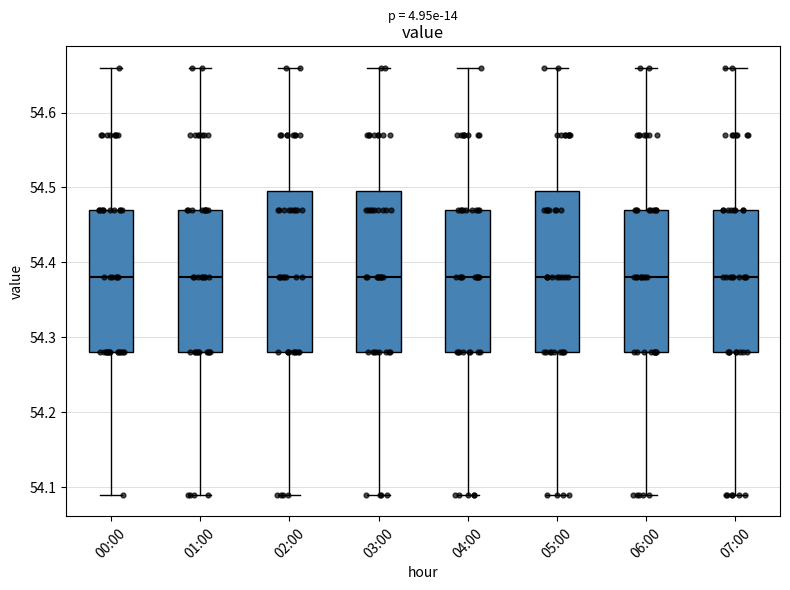

Where does the upper whisker of the box for 04:00 end on the y-axis? The values are not printed on the chart, so give them approximately, as read against the axis.

54.66